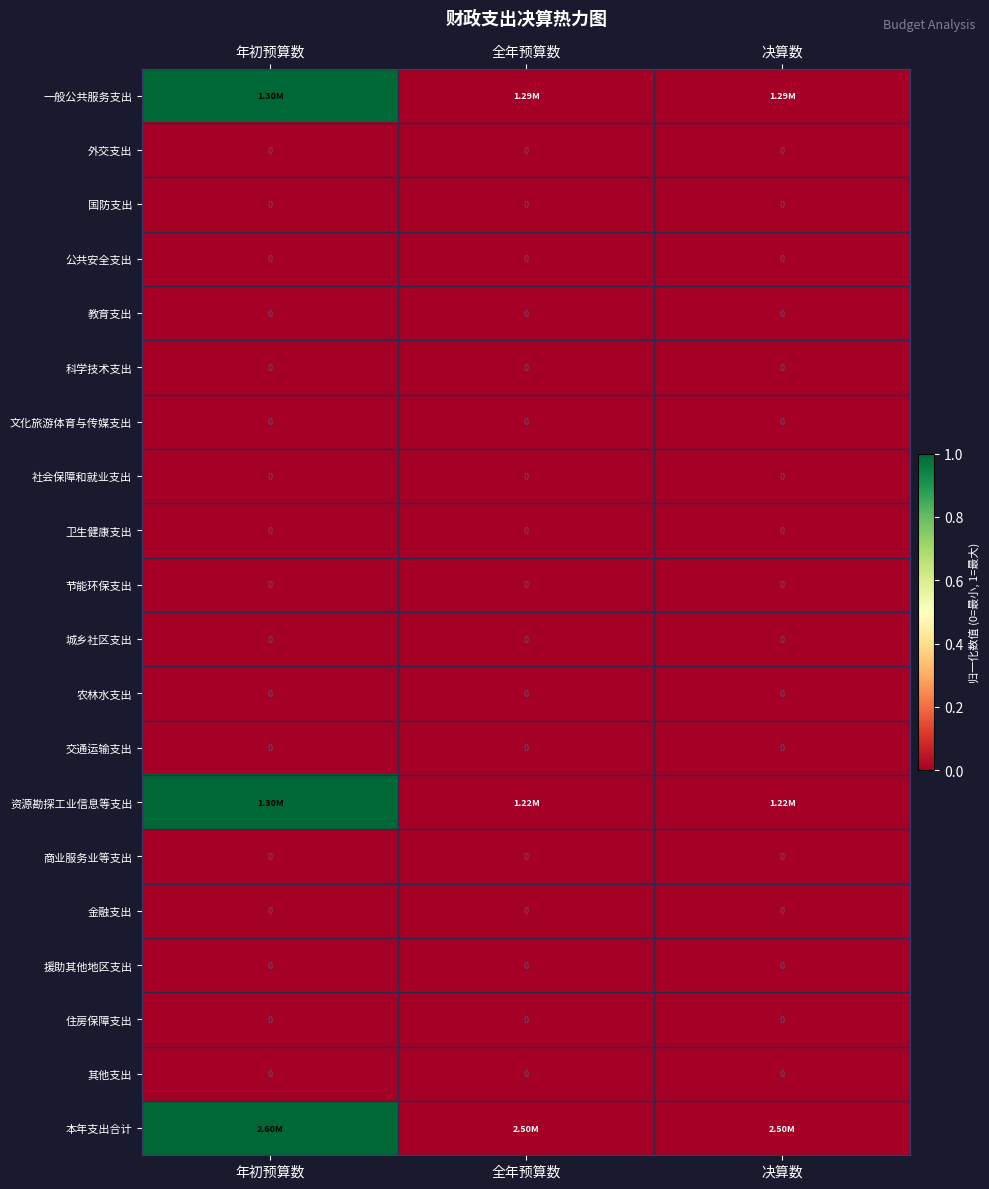

At which label does 住房保障支出 reach its peak?

年初预算数